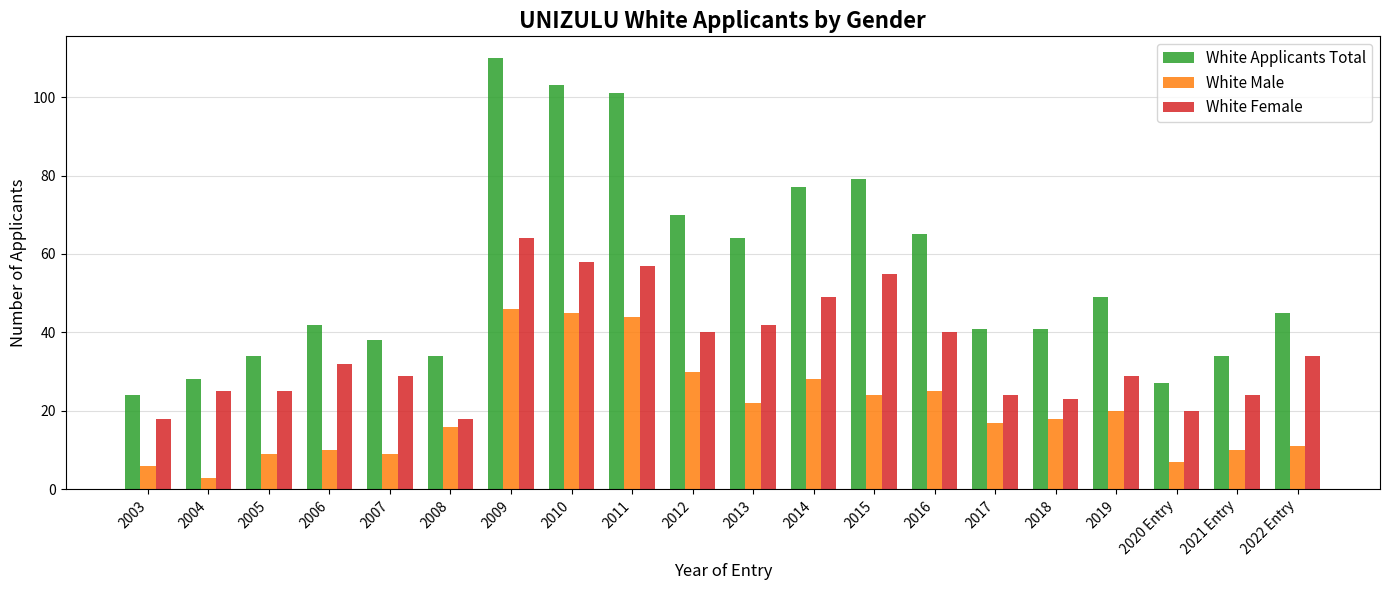

At which label does White Male reach its peak?

2009